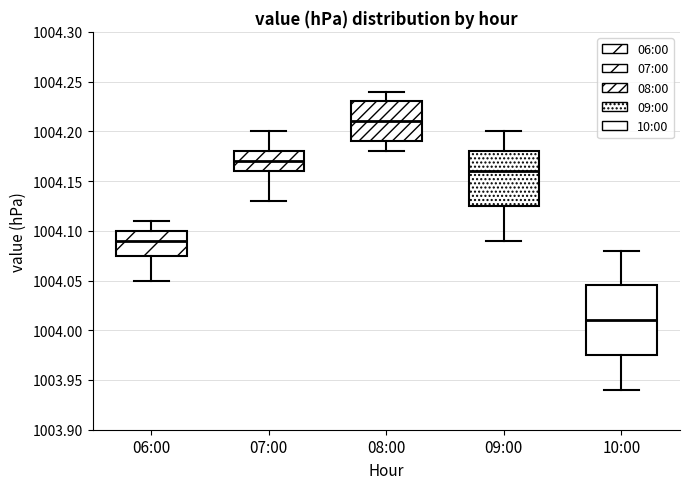

Which box has the highest median line?

08:00